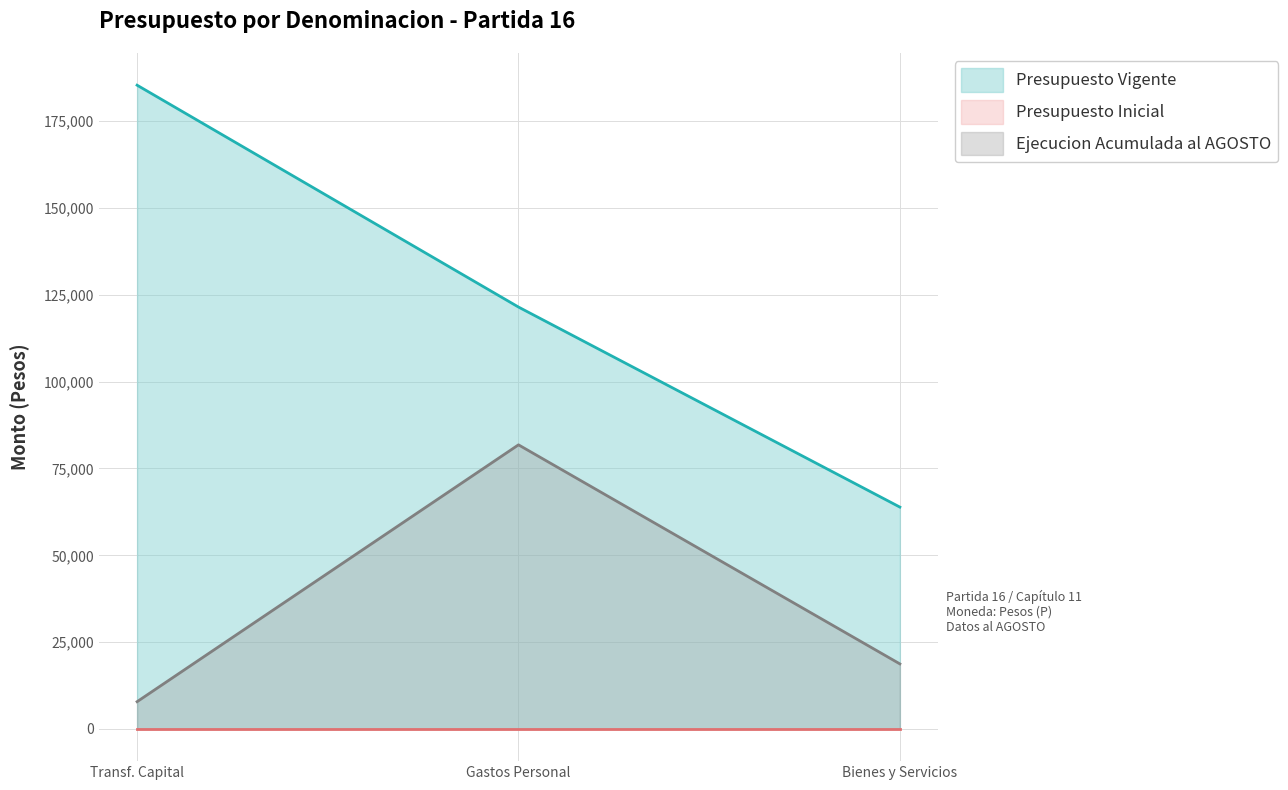

What is the difference between the maximum and minimum values in the Presupuesto Vigente series?

121491